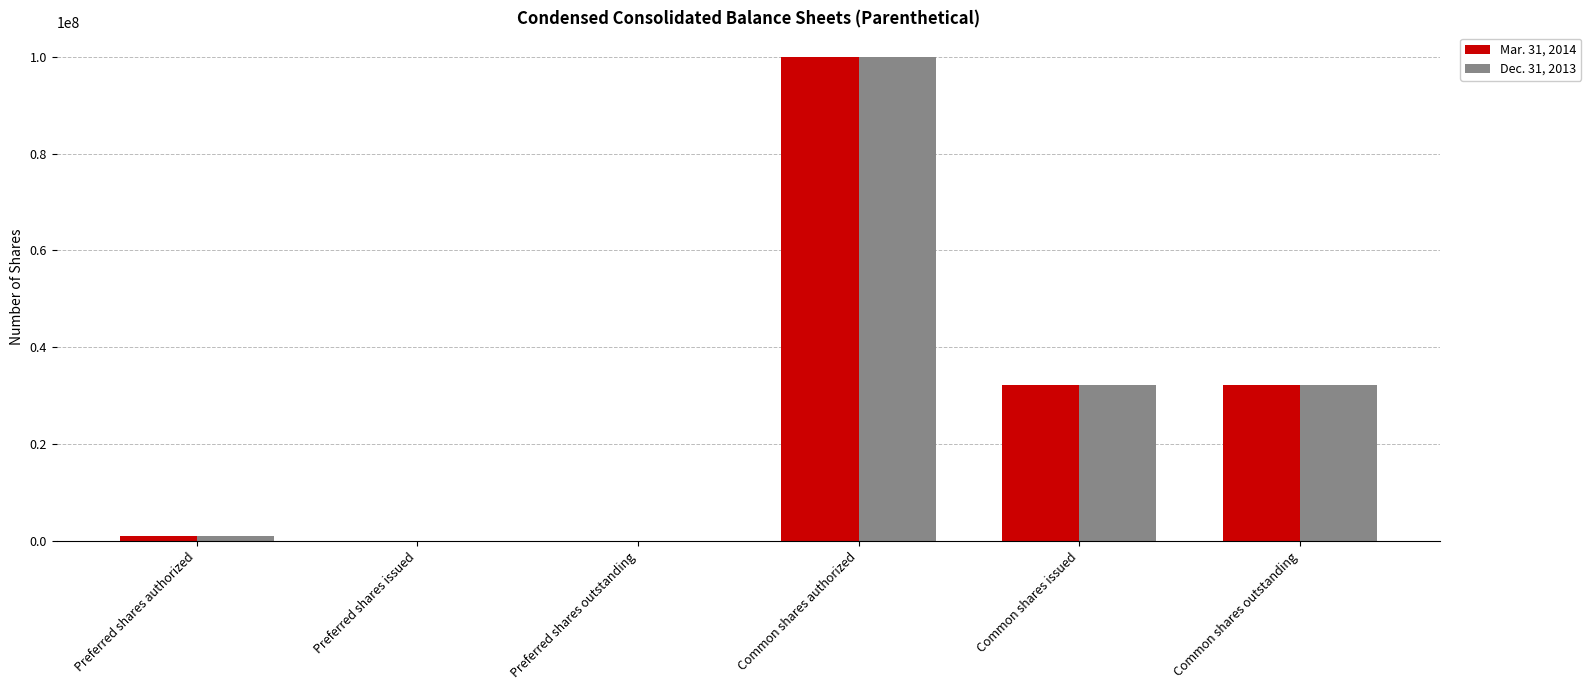

Is the value of Dec. 31, 2013 at Preferred shares outstanding greater than the value of Mar. 31, 2014 at Common shares issued?

No